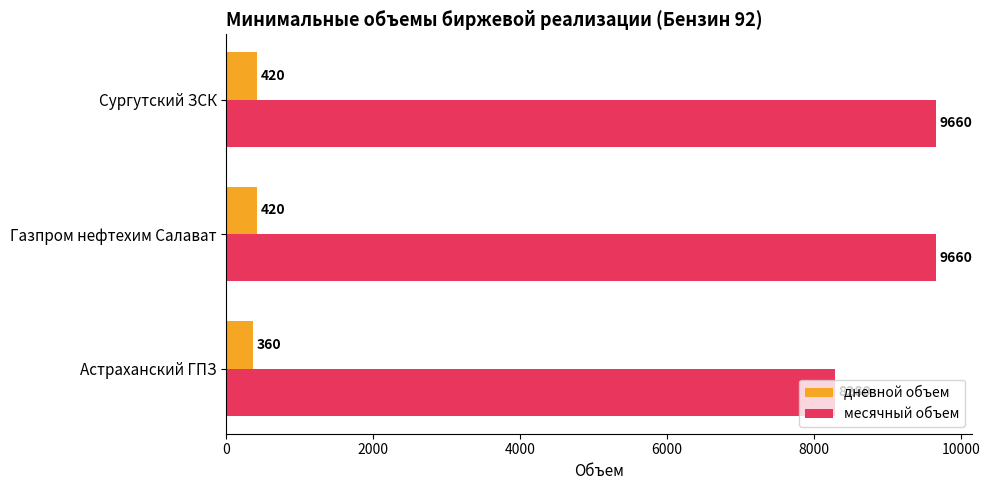

The value of месячный объем at Сургутский ЗСК is 9660. True or false?

True